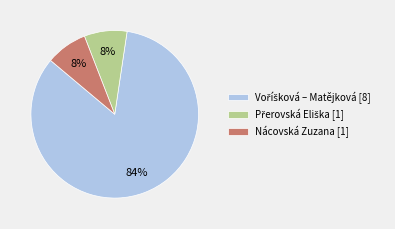

To the nearest percent, what portion does Nácovská Zuzana [1] represent?

8%